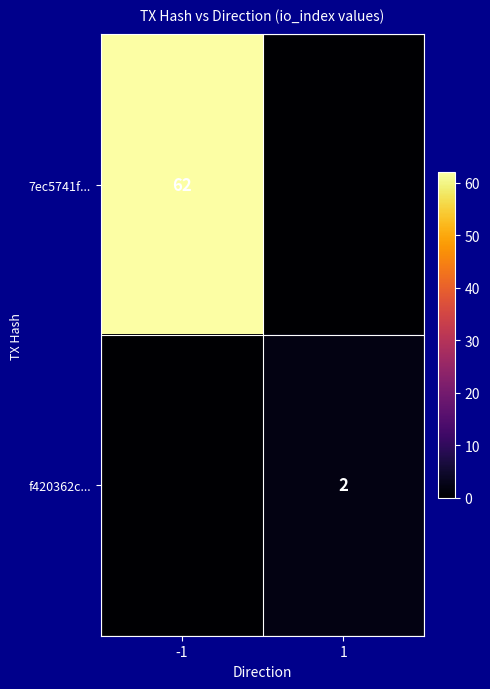

Is it true that 7ec5741f... equals 62 at -1?

True